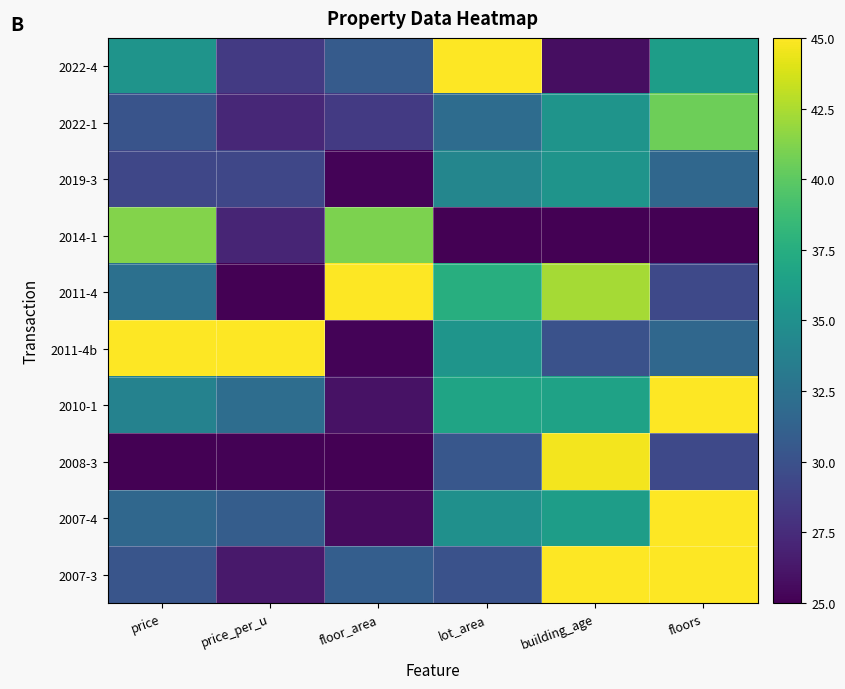

How many categories are shown in the chart?

6